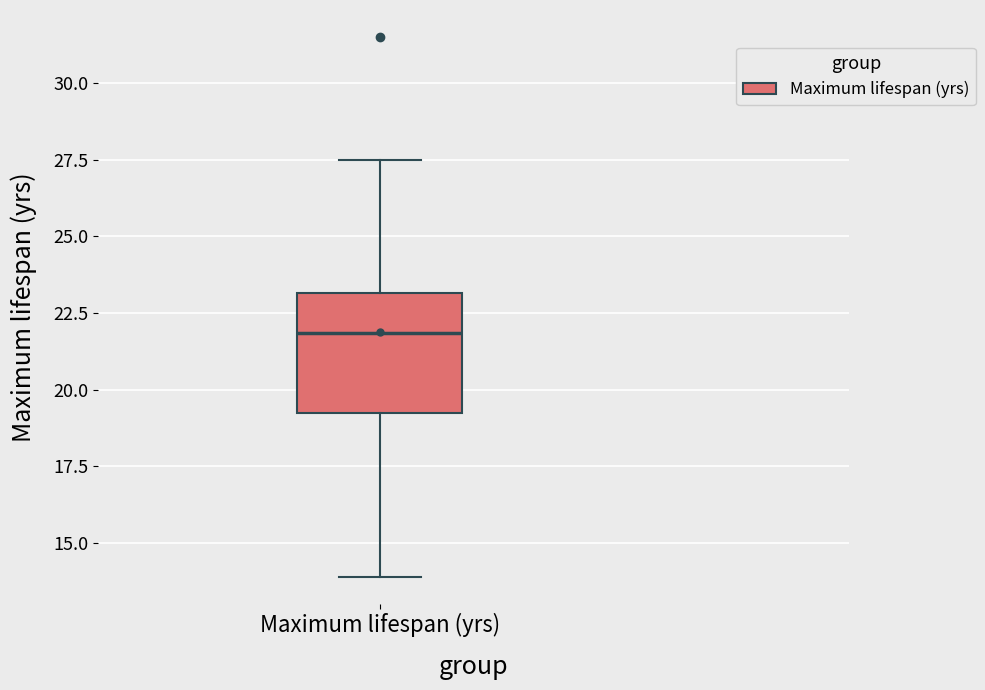

Read this box plot against the y-axis: the position of the median line, the range covered by the box, and the ends of both whiskers. The values are not printed on the chart, so give them approximately, as read against the axis.

median 22.0, box 19.0 to 23.0, whiskers 14.0 to 27.5